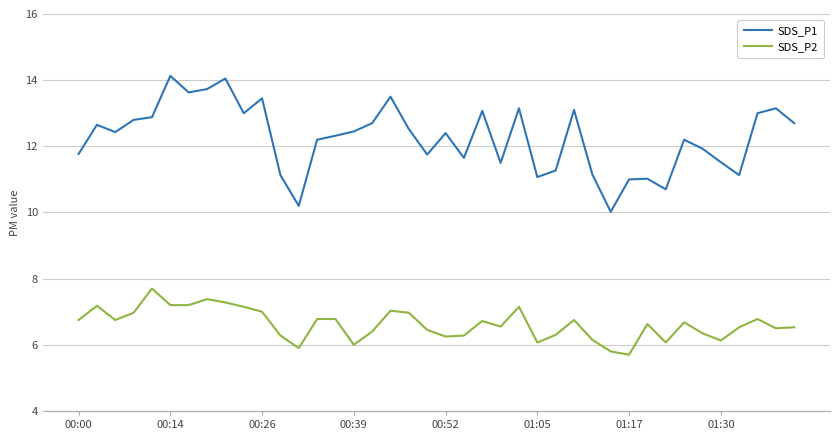

Which series has the largest total across all categories?

SDS_P1